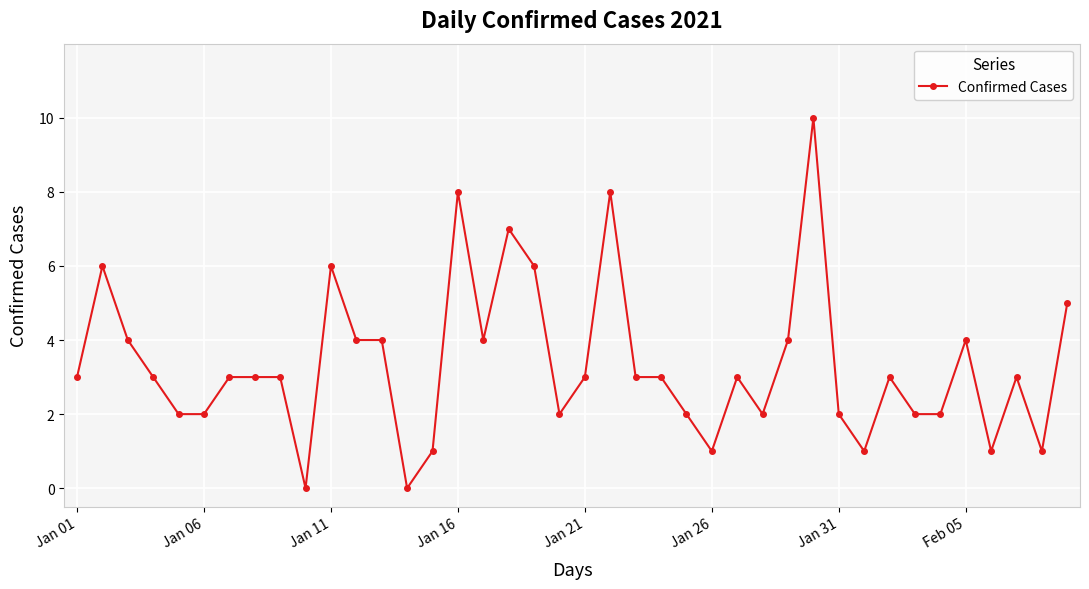

Reading left to right, transcribe all the data shown in this chart.

3	6	4	3	2	2	3	3	3	0	6	4	4	0	1	8	4	7	6	2	3	8	3	3	2	1	3	2	4	10	2	1	3	2	2	4	1	3	1	5